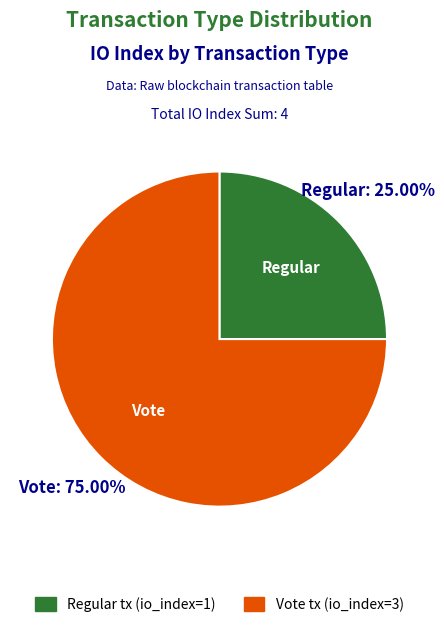

Combined, do Regular tx (io_index=1) and Vote tx (io_index=3) account for over 50%?

Yes